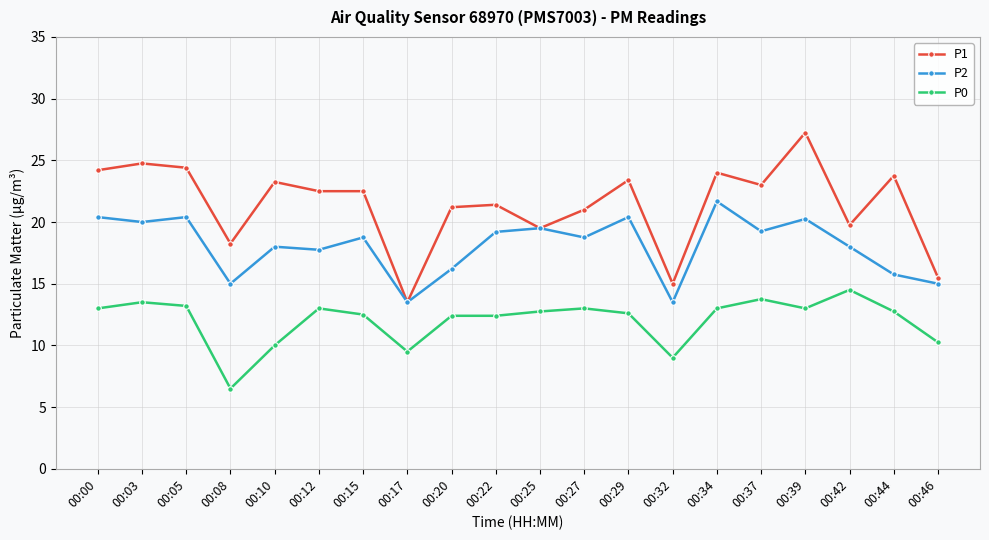

True or false: P0 and P1 intersect in this chart.

False